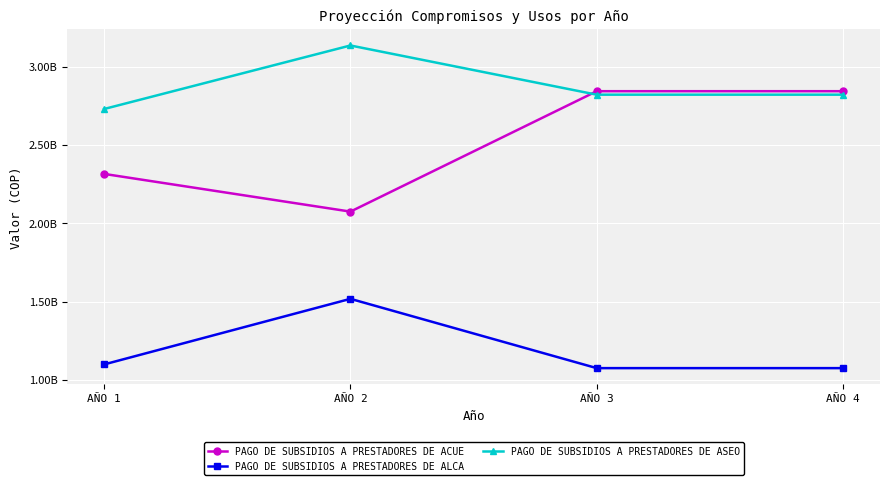

List the series in order of their overall mean, lowest first.

PAGO DE SUBSIDIOS A PRESTADORES DE ALCA, PAGO DE SUBSIDIOS A PRESTADORES DE ACUE, PAGO DE SUBSIDIOS A PRESTADORES DE ASEO